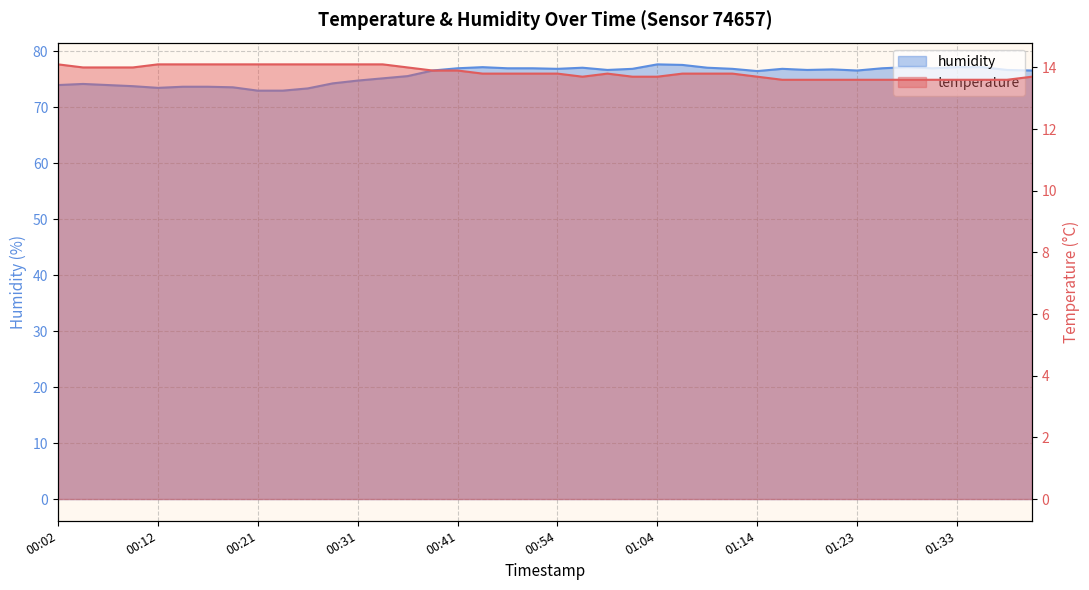

How many lines are shown in the chart?

2